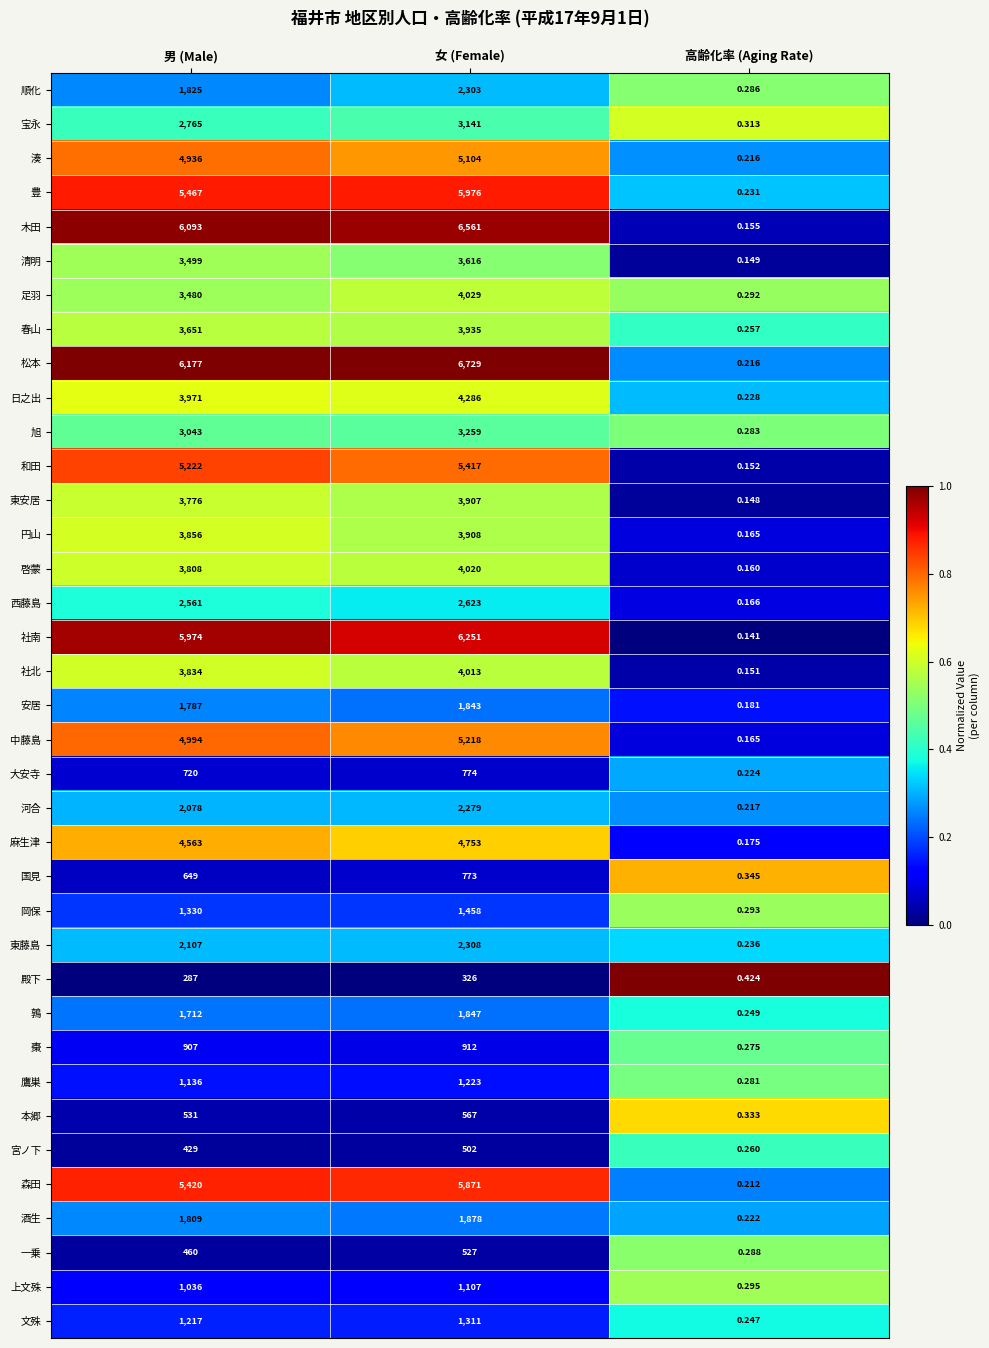

Rank the series at 男 (Male) from lowest to highest value.

殿下, 宮ノ下, 一乗, 本郷, 国見, 大安寺, 棗, 上文殊, 鷹巣, 文殊, 岡保, 鶉, 安居, 酒生, 順化, 河合, 東藤島, 西藤島, 宝永, 旭, 足羽, 清明, 春山, 東安居, 啓蒙, 社北, 円山, 日之出, 麻生津, 湊, 中藤島, 和田, 森田, 豊, 社南, 木田, 松本